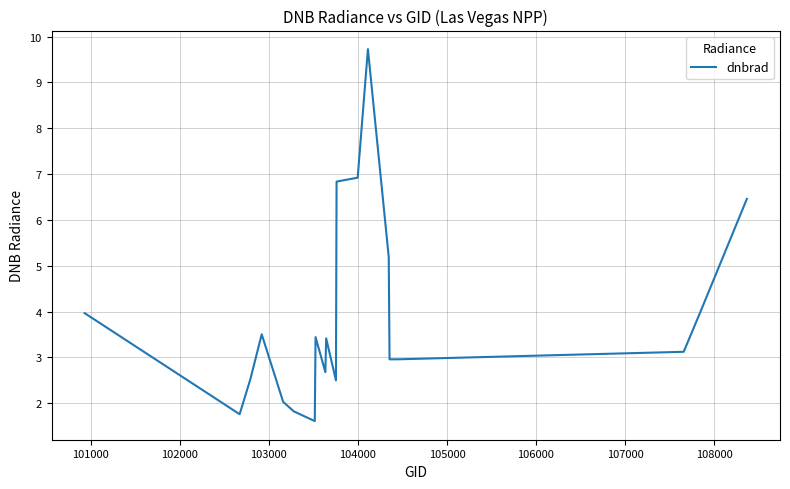

What is the minimum value shown in the chart?

1.6